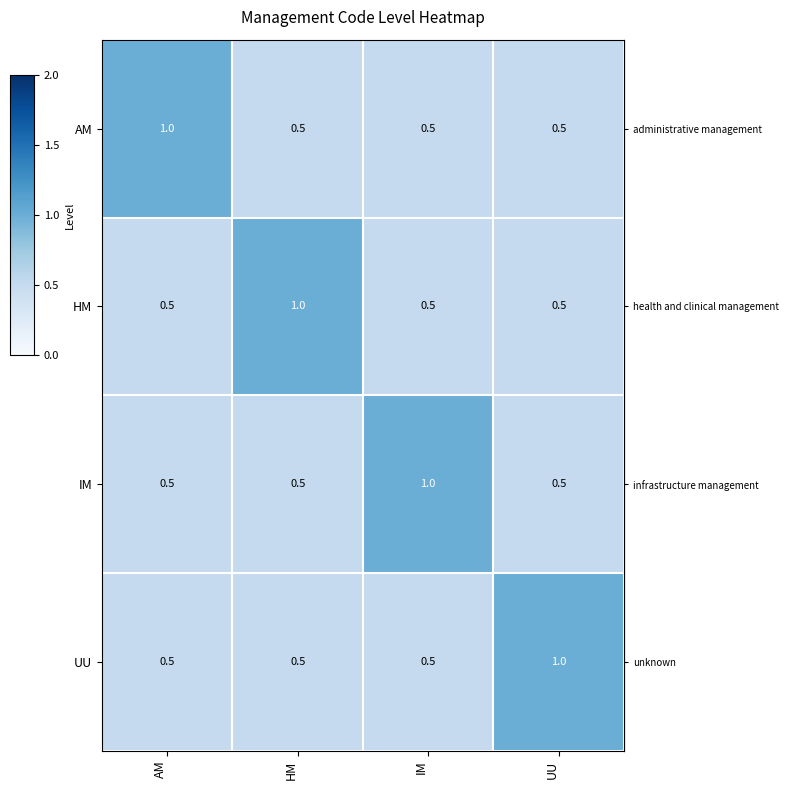

What is the difference between the highest and lowest values at UU?

0.5